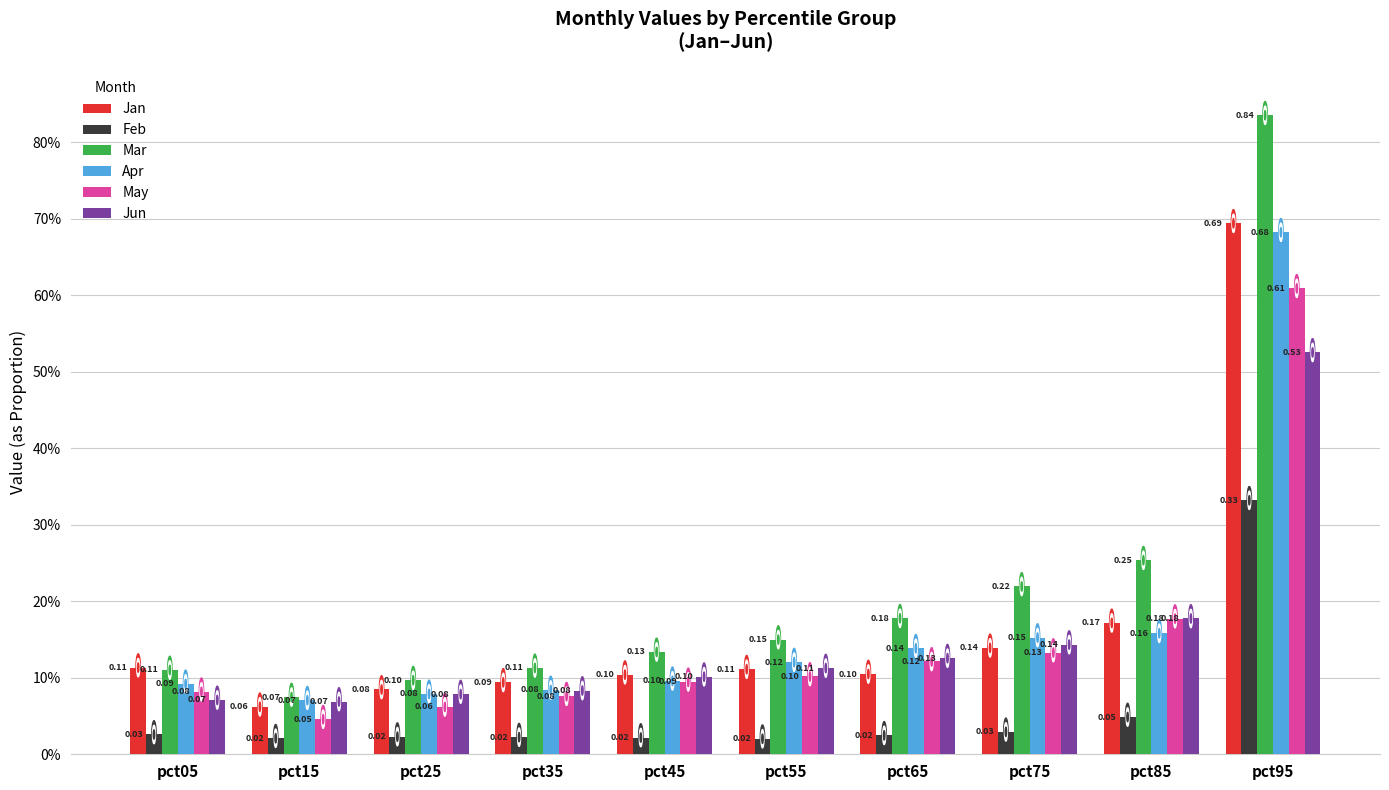

Are the bars horizontal?

No